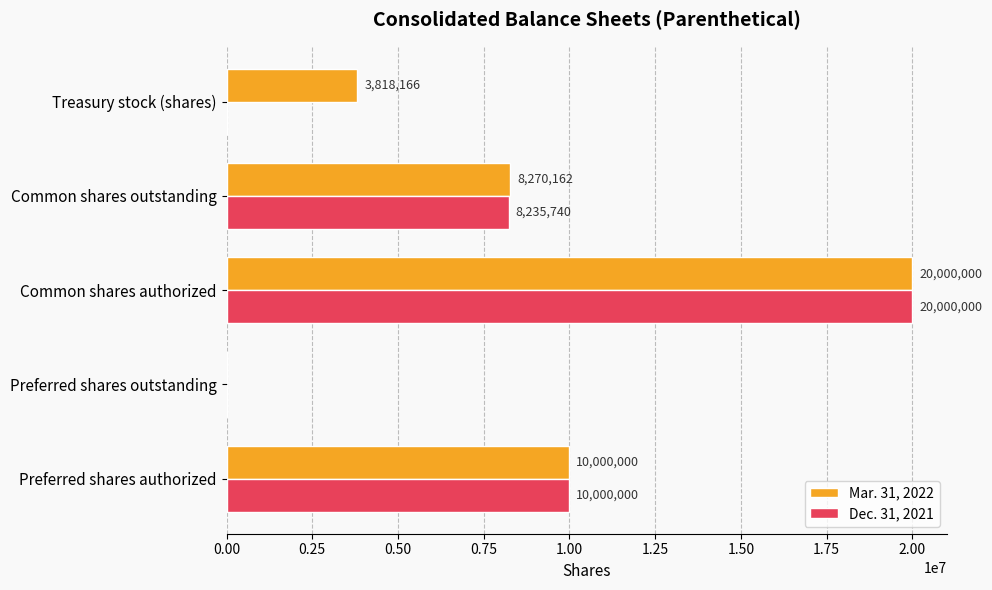

Which series changed the most between Common shares authorized and Treasury stock (shares)?

Dec. 31, 2021